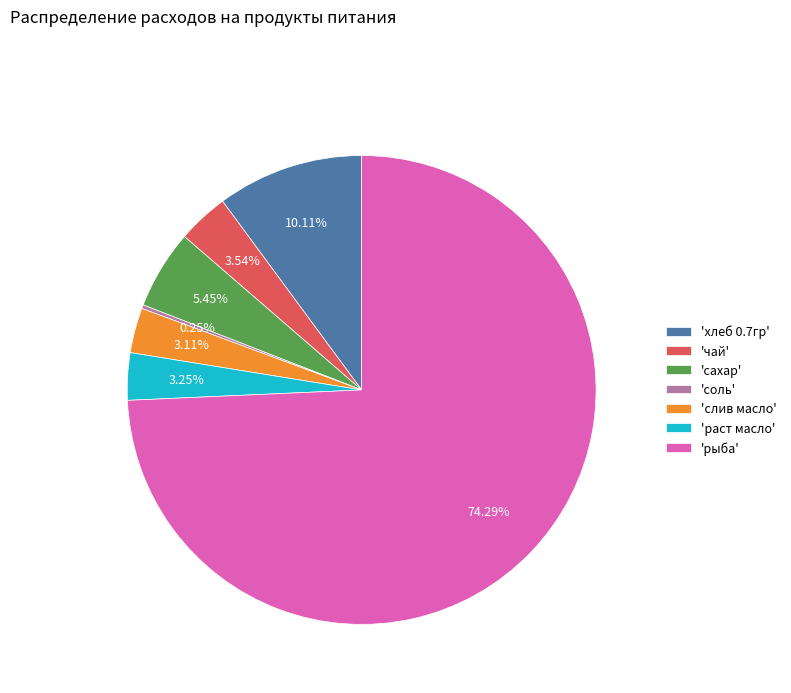

Which category accounts for the majority?

'рыба'